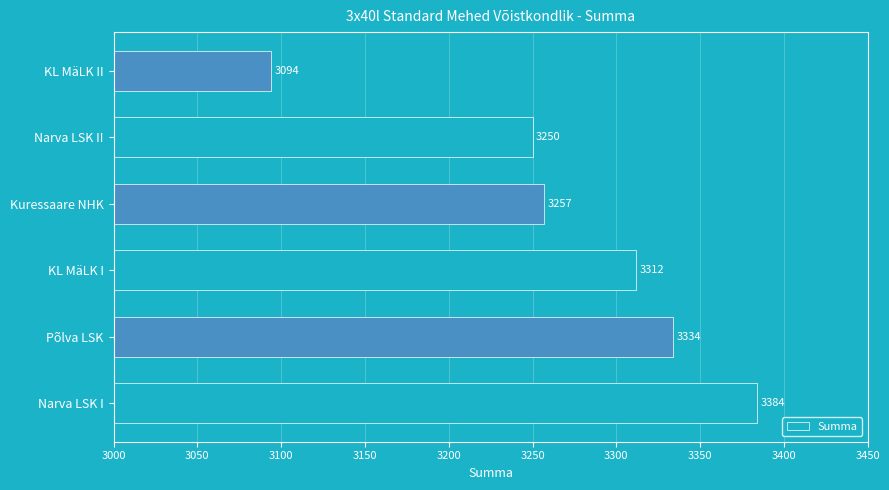

List the labels in order of value, smallest first.

KL MäLK II, Narva LSK II, Kuressaare NHK, KL MäLK I, Põlva LSK, Narva LSK I